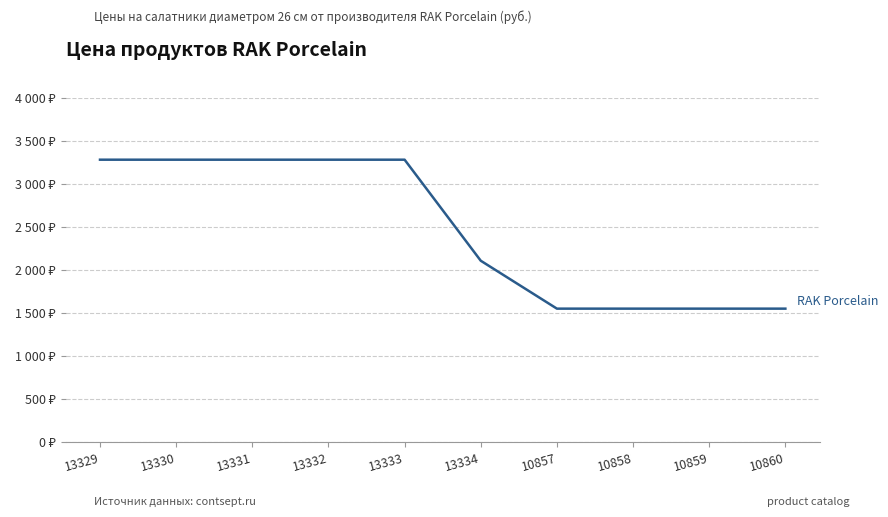

Rank the categories by value from highest to lowest.

13329, 13330, 13331, 13332, 13333, 13334, 10857, 10858, 10859, 10860